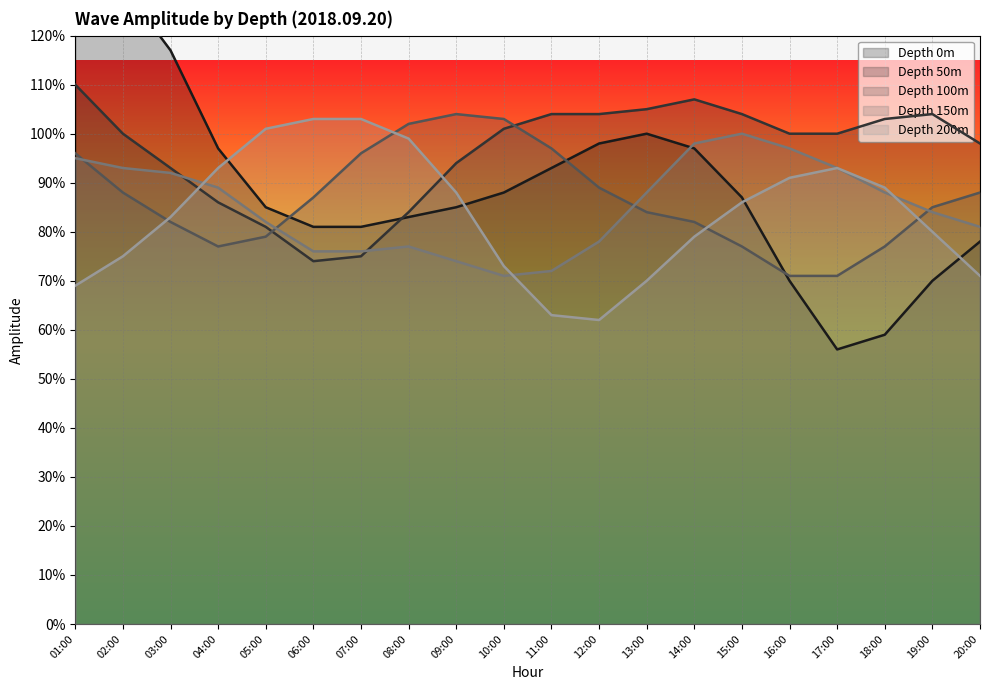

At which label does depth_50 reach its peak?

01:00